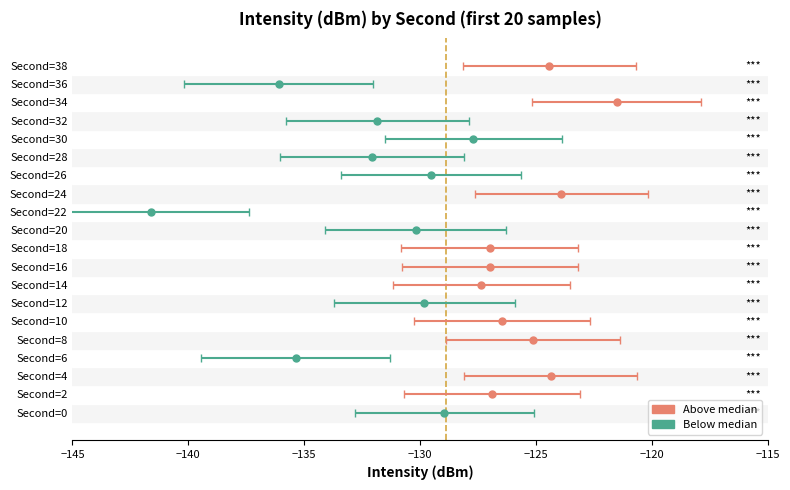

Where is the data nearest to the value -131?

20